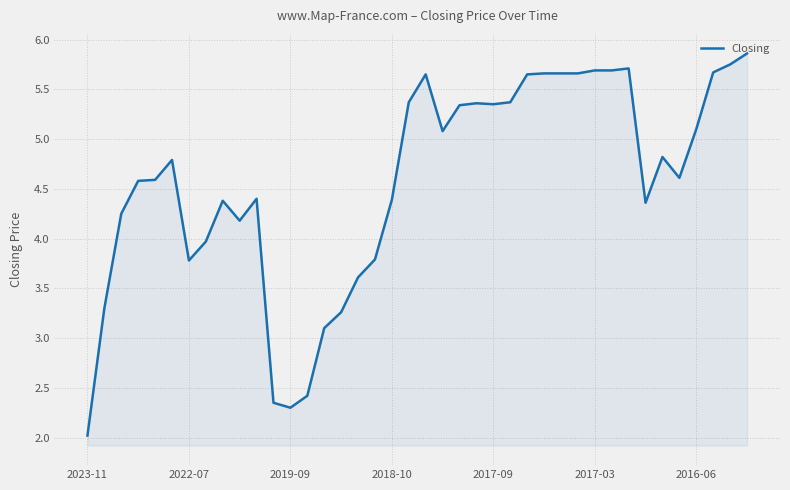

What is the maximum value shown in the chart?

5.9